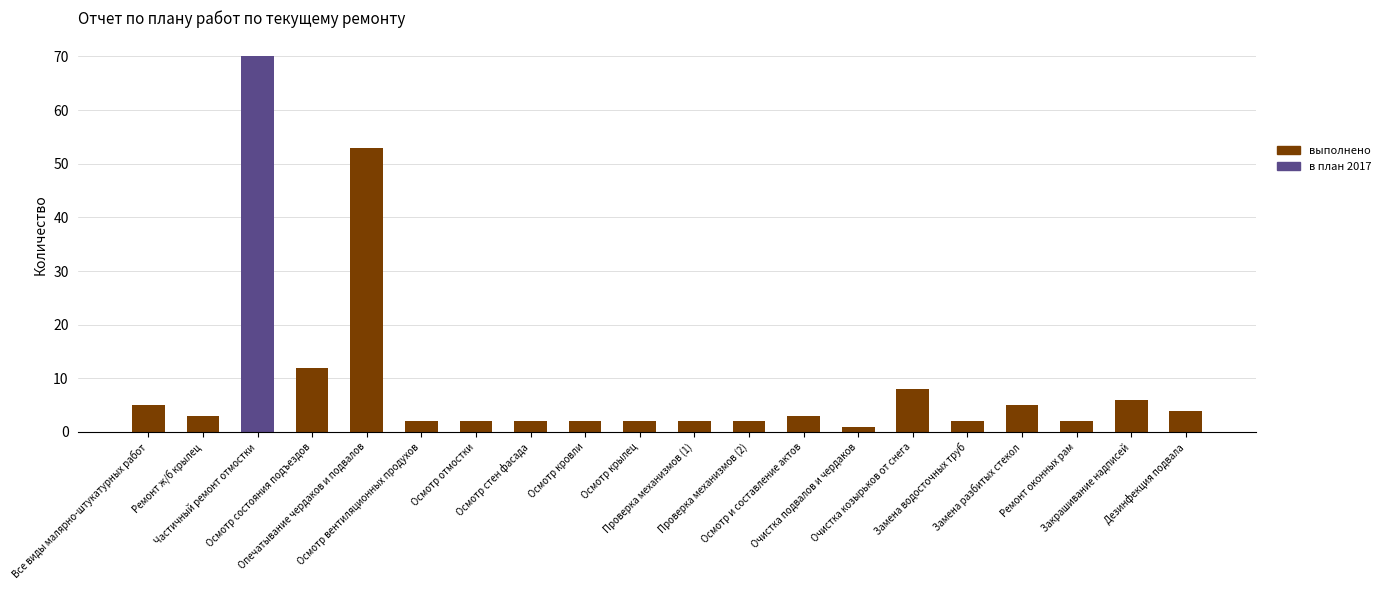

What is the highest value of the выполнено series?

53